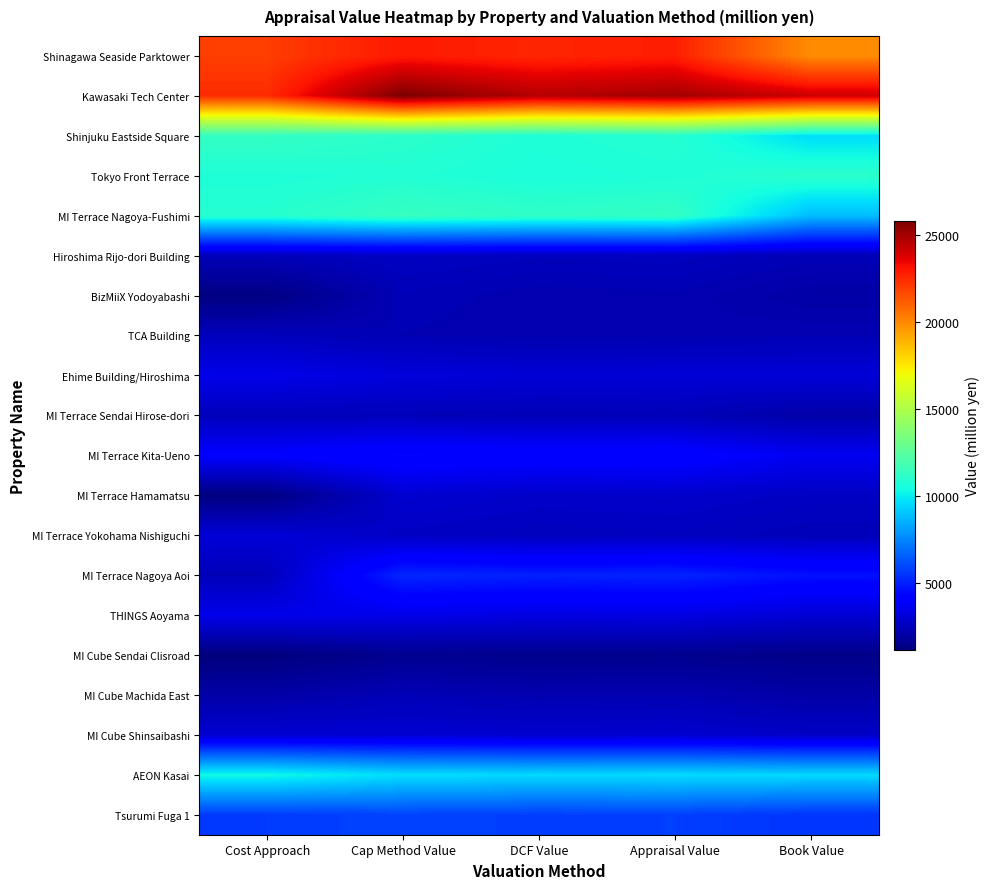

Reading left to right, transcribe all the data shown in this chart.

Shinagawa Seaside Parktower: Cost Approach=21936	Cap Method Value=22887	DCF Value=22570	Appraisal Value=22760	Book Value=19915
Kawasaki Tech Center: Cost Approach=22400	Cap Method Value=25800	DCF Value=24600	Appraisal Value=25000	Book Value=24094
Shinjuku Eastside Square: Cost Approach=11300	Cap Method Value=11050	DCF Value=10700	Appraisal Value=10900	Book Value=9584
Tokyo Front Terrace: Cost Approach=10692	Cap Method Value=10793	DCF Value=10592	Appraisal Value=10692	Book Value=11050
MI Terrace Nagoya-Fushimi: Cost Approach=10900	Cap Method Value=11400	DCF Value=11200	Appraisal Value=11300	Book Value=8805
Hiroshima Rijo-dori Building: Cost Approach=2420	Cap Method Value=2590	DCF Value=2490	Appraisal Value=2520	Book Value=2339
BizMiiX Yodoyabashi: Cost Approach=1220	Cap Method Value=2360	DCF Value=2200	Appraisal Value=2250	Book Value=1986
TCA Building: Cost Approach=2490	Cap Method Value=2270	DCF Value=2200	Appraisal Value=2220	Book Value=2272
Ehime Building/Hiroshima: Cost Approach=3430	Cap Method Value=3120	DCF Value=3010	Appraisal Value=3040	Book Value=3059
MI Terrace Sendai Hirose-dori: Cost Approach=2440	Cap Method Value=2430	DCF Value=2340	Appraisal Value=2370	Book Value=2042
MI Terrace Kita-Ueno: Cost Approach=3980	Cap Method Value=4360	DCF Value=4180	Appraisal Value=4230	Book Value=3598
MI Terrace Hamamatsu: Cost Approach=1180	Cap Method Value=2890	DCF Value=2740	Appraisal Value=2780	Book Value=2616
MI Terrace Yokohama Nishiguchi: Cost Approach=3040	Cap Method Value=2620	DCF Value=2500	Appraisal Value=2540	Book Value=2394
MI Terrace Nagoya Aoi: Cost Approach=2400	Cap Method Value=5160	DCF Value=5000	Appraisal Value=5080	Book Value=4594
THINGS Aoyama: Cost Approach=3460	Cap Method Value=3400	DCF Value=3260	Appraisal Value=3300	Book Value=2977
MI Cube Sendai Clisroad: Cost Approach=1120	Cap Method Value=1510	DCF Value=1460	Appraisal Value=1480	Book Value=1373
MI Cube Machida East: Cost Approach=2010	Cap Method Value=2350	DCF Value=2200	Appraisal Value=2250	Book Value=1990
MI Cube Shinsaibashi: Cost Approach=2940	Cap Method Value=2940	DCF Value=2850	Appraisal Value=2880	Book Value=2687
AEON Kasai: Cost Approach=10300	Cap Method Value=9610	DCF Value=9510	Appraisal Value=9560	Book Value=9485
Tsurumi Fuga 1: Cost Approach=5650	Cap Method Value=5830	DCF Value=5710	Appraisal Value=5750	Book Value=5473